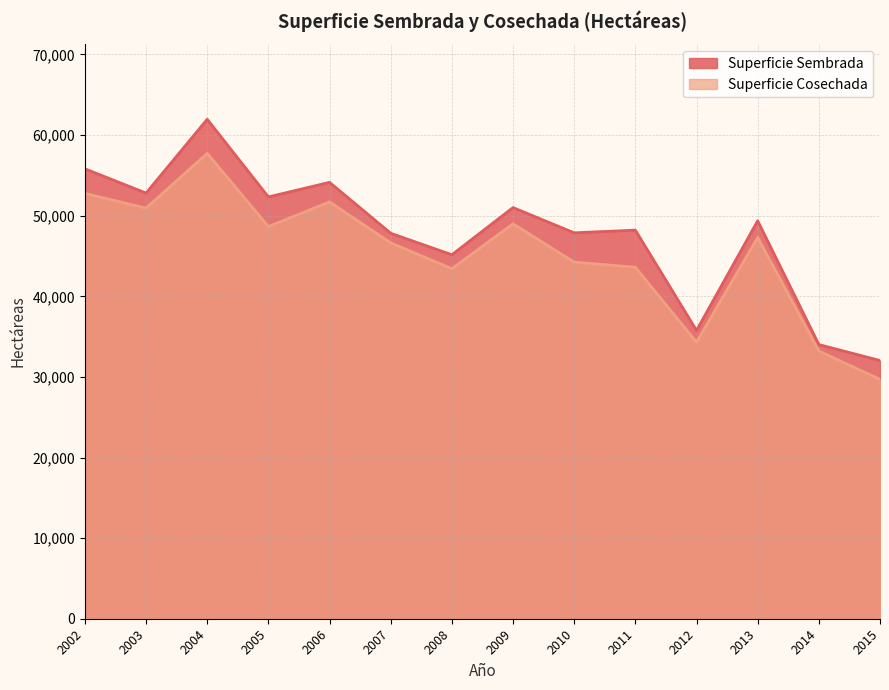

Does the chart have visible grid lines?

Yes